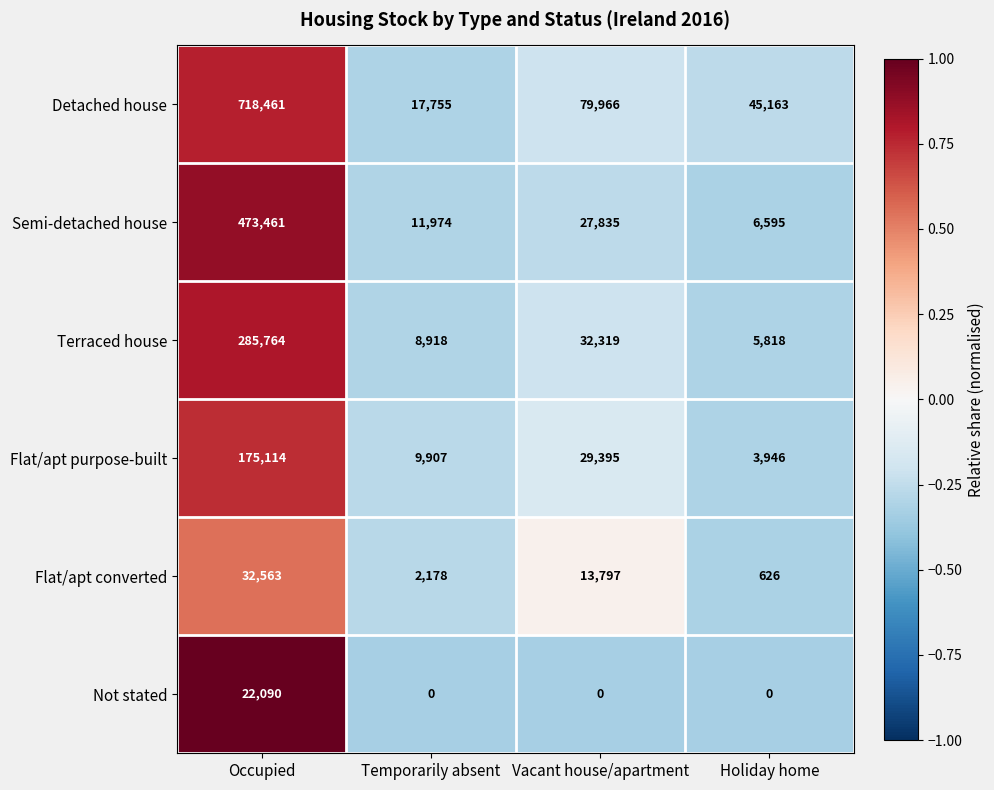

What is the highest value of the Flat/apt purpose-built series?

175114